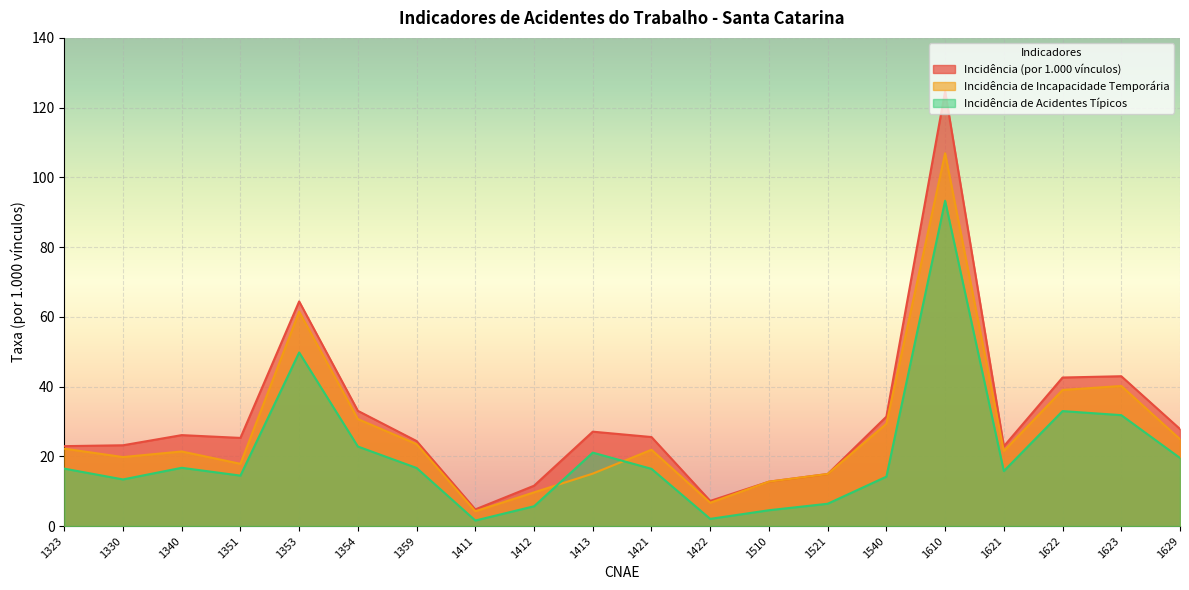

What is the greatest value displayed?

124.7